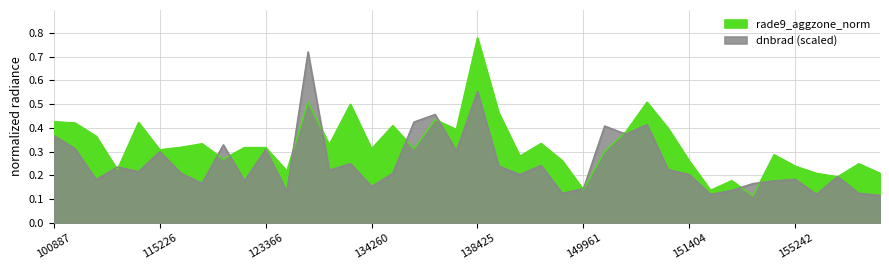

True or false: dnbrad has more than 1 interior local peaks.

True